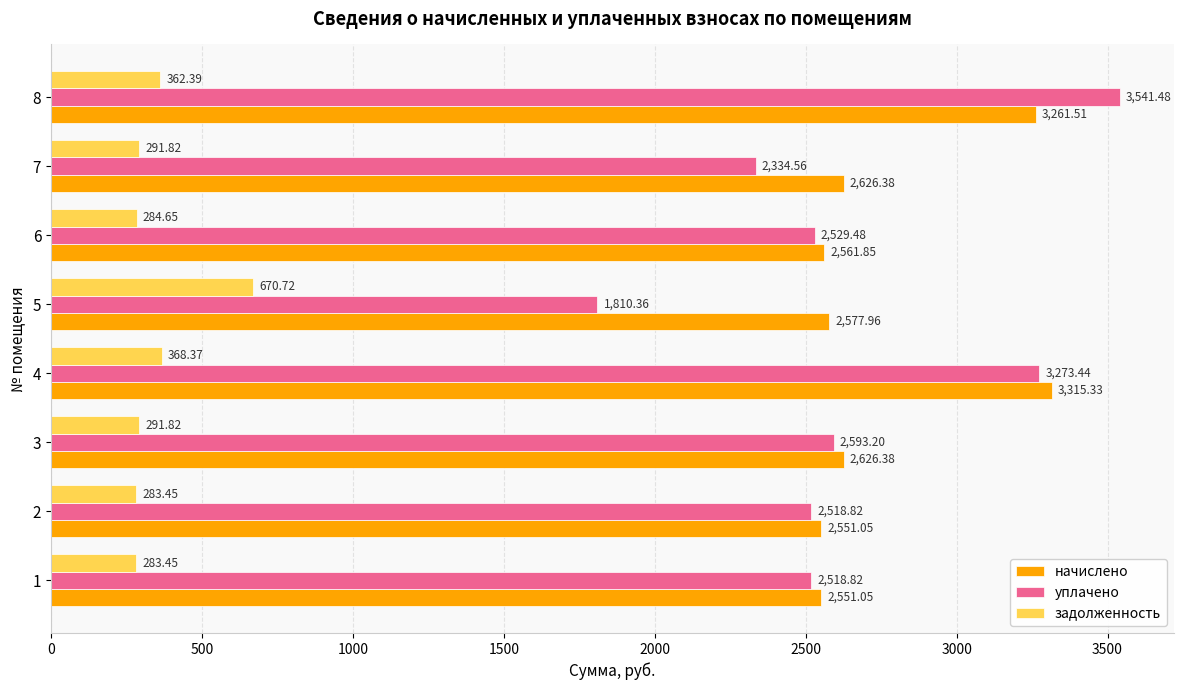

Rank the series by their maximum value, from highest to lowest.

уплачено, начислено, задолженность